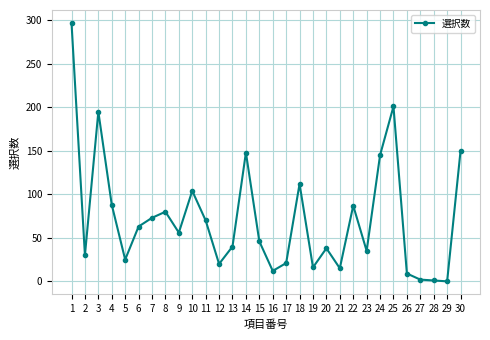

True or false: there are more than 2 points higher than both neighbors.

True